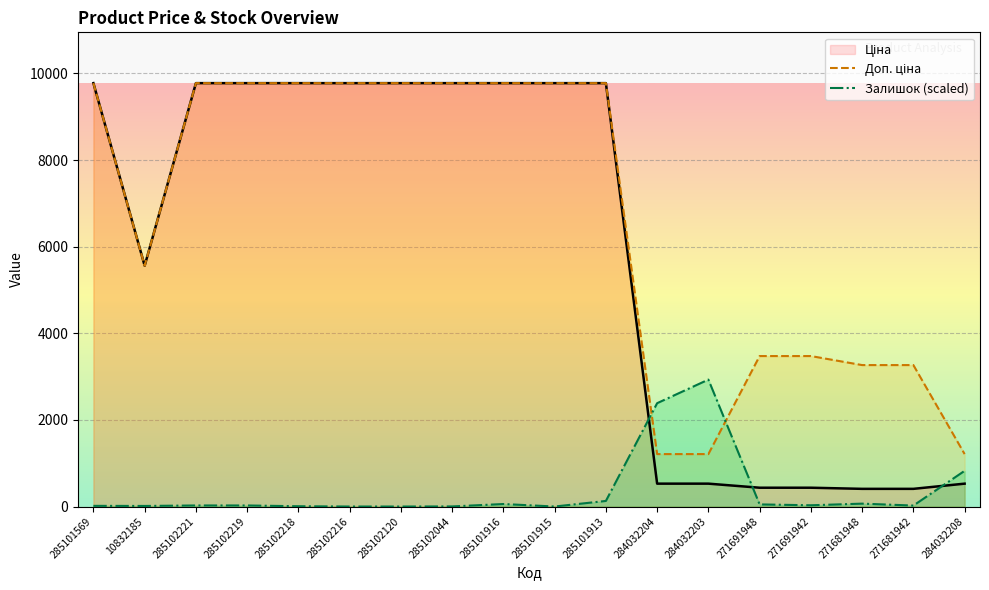

How many data points in Доп. ціна are above 9775?

10